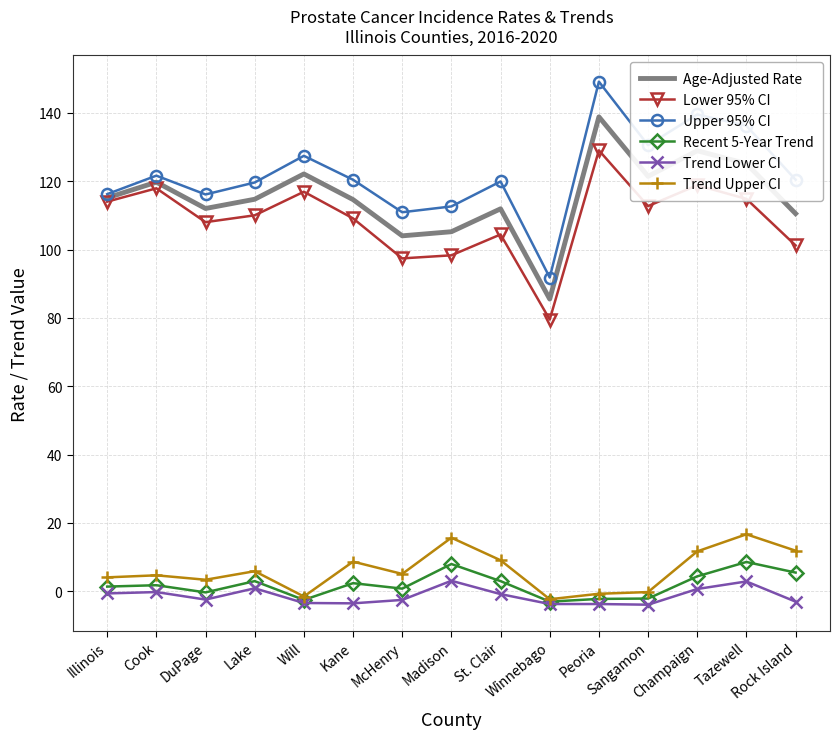

What position from the left is Peoria?

11